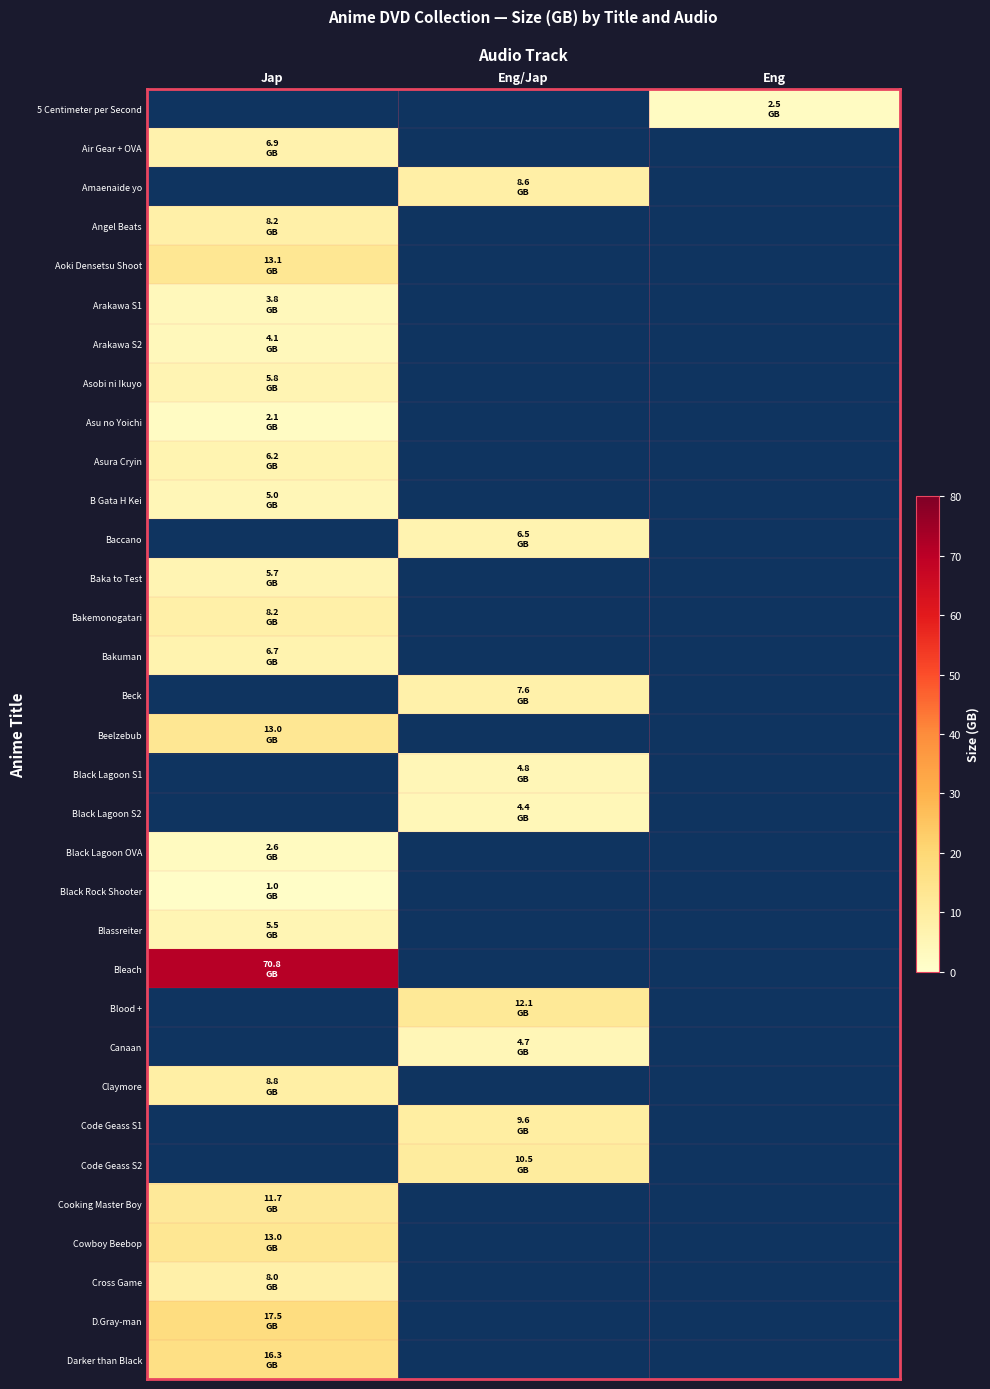

What is the smallest value displayed?

1.0